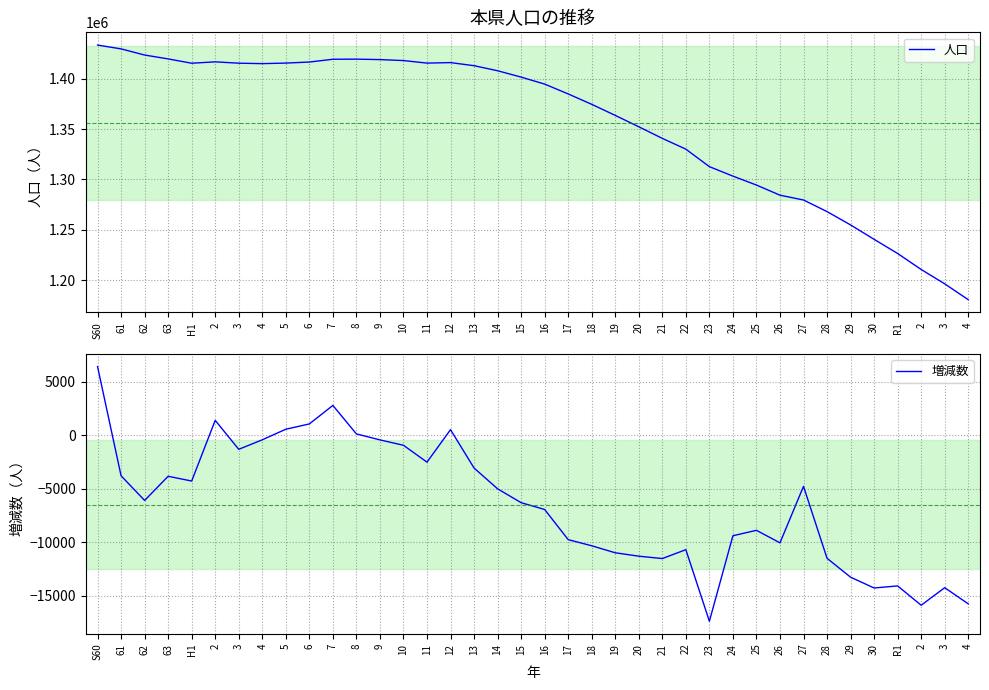

List the series in order of their peak value, highest first.

人口, 増減数